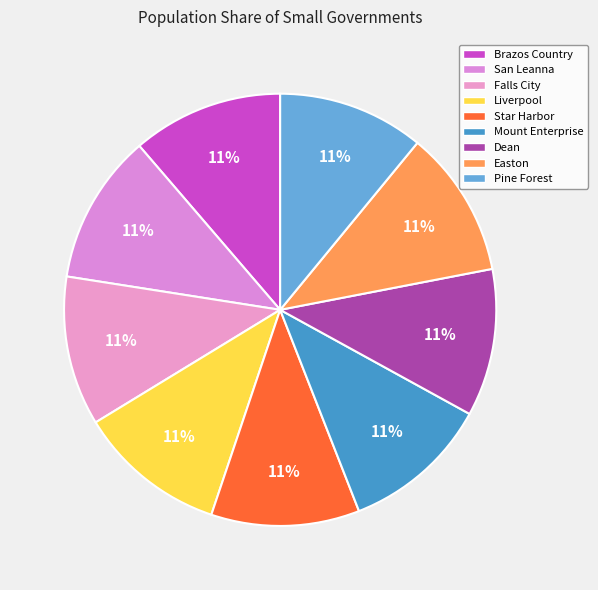

To the nearest percent, what portion does Star Harbor represent?

11%